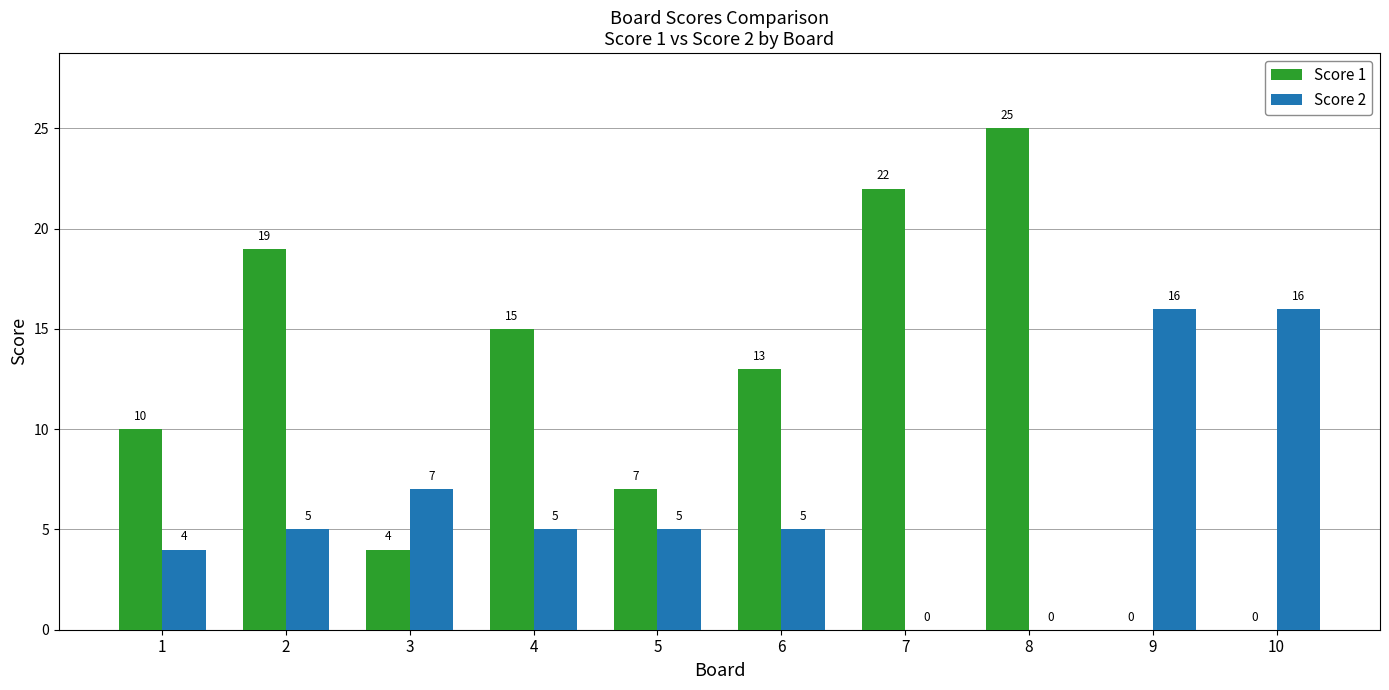

What is the sum of the Score 2 values at 10 and 6?

21